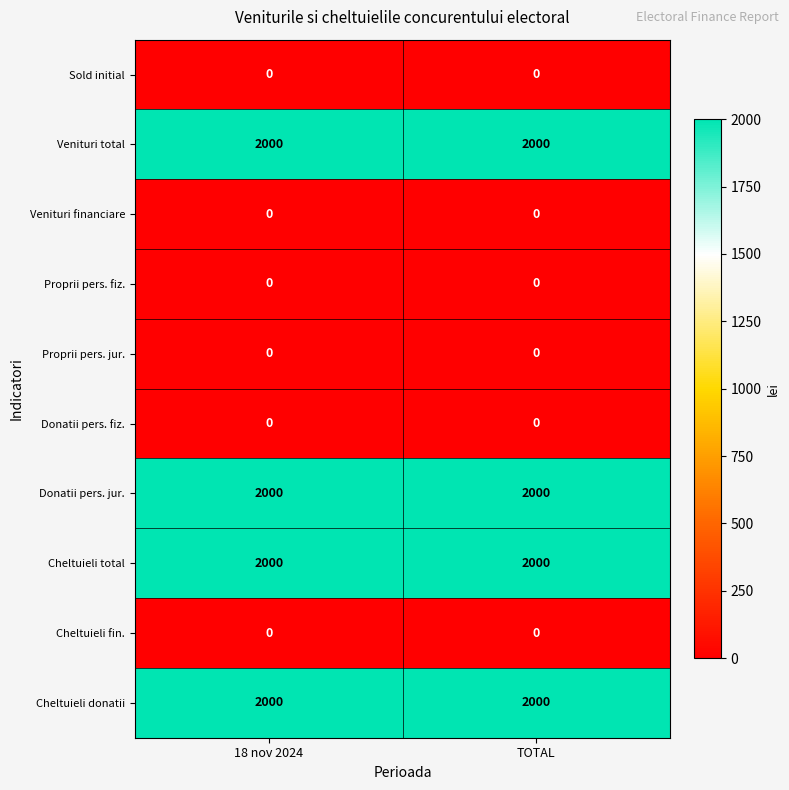

Is it true that Cheltuieli donatii equals 634 at 18 nov 2024?

False